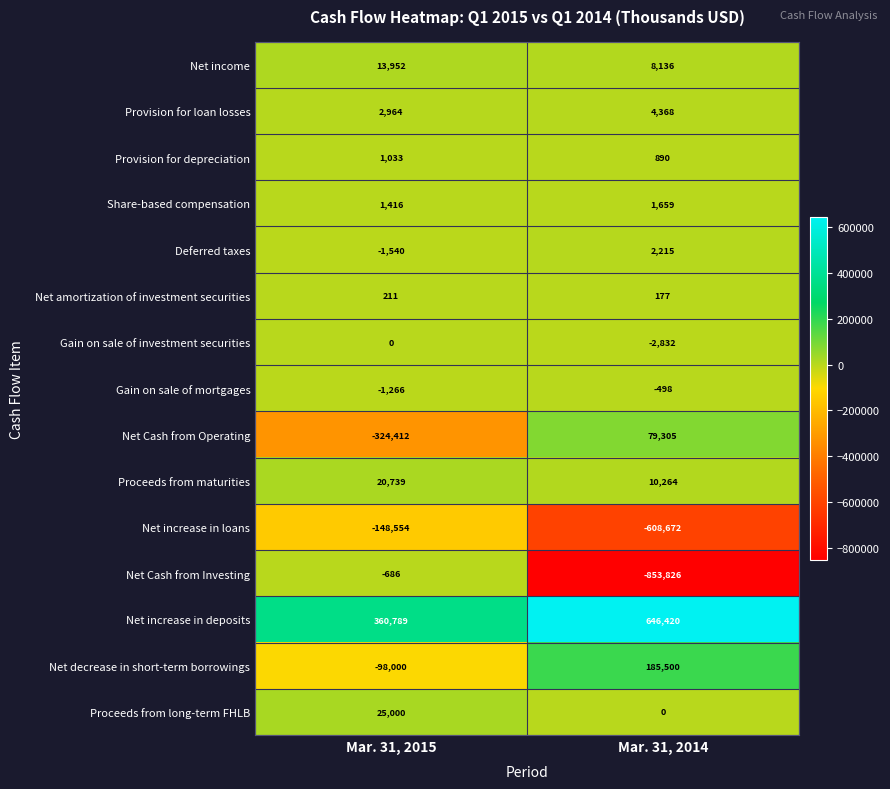

Rank the series by their maximum value, from lowest to highest.

Net increase in loans, Net Cash from Investing, Gain on sale of mortgages, Gain on sale of investment securities, Net amortization of investment securities, Provision for depreciation, Share-based compensation, Deferred taxes, Provision for loan losses, Net income, Proceeds from maturities, Proceeds from long-term FHLB, Net Cash from Operating, Net decrease in short-term borrowings, Net increase in deposits